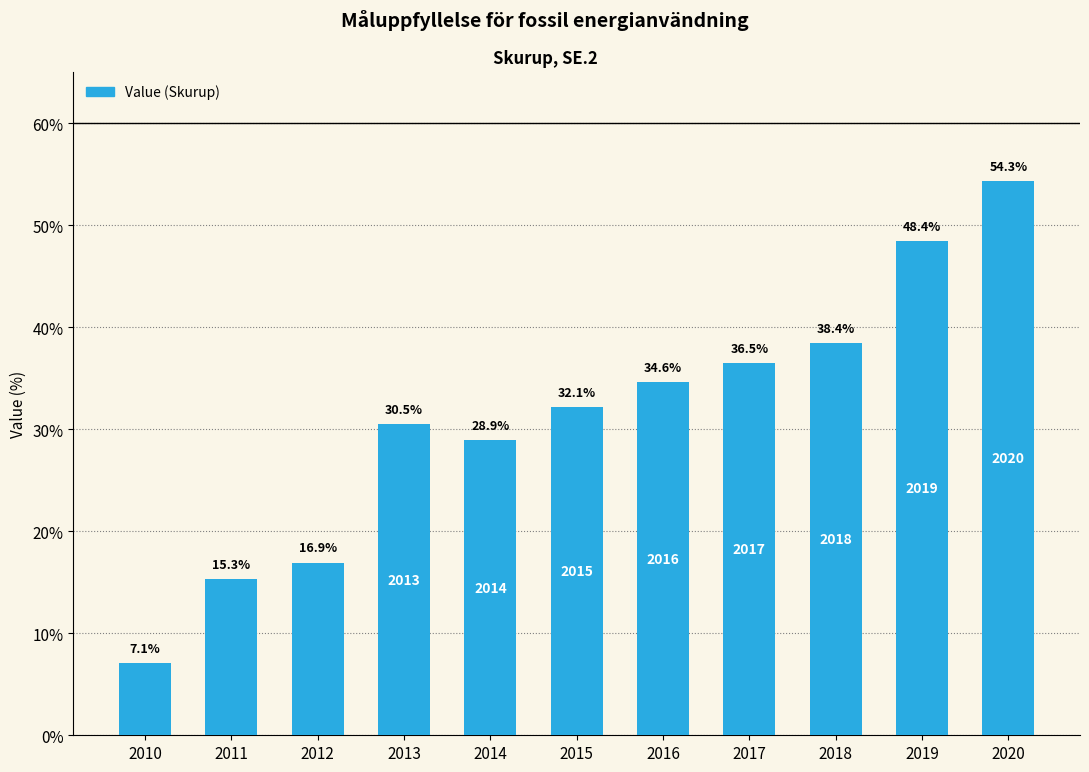

What is the maximum value shown in the chart?

54.3